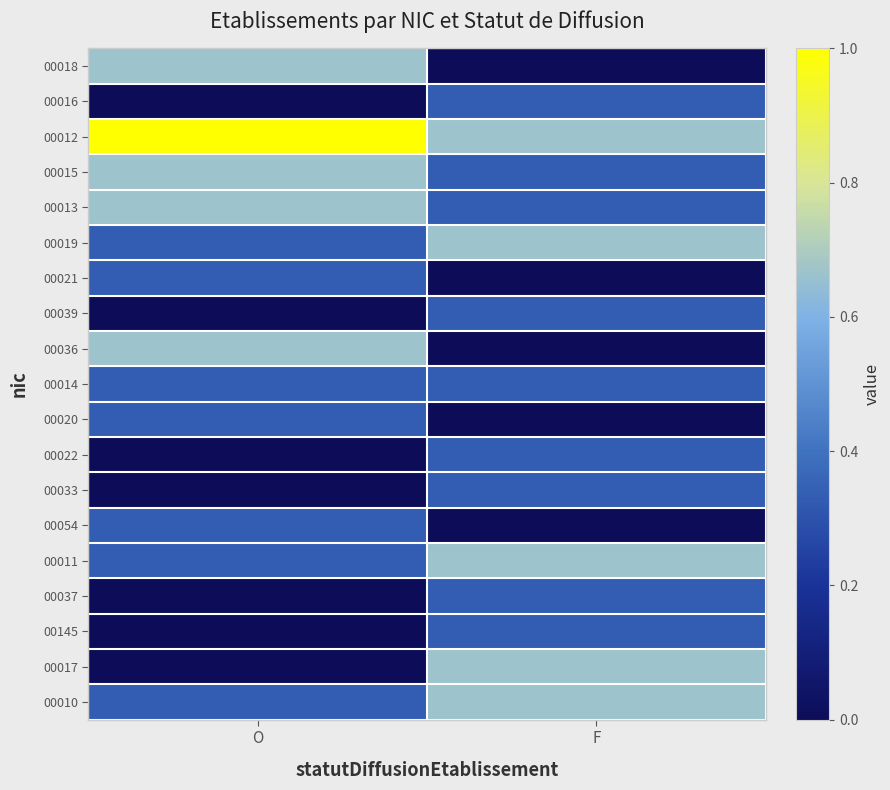

What is the greatest value displayed?

1.0